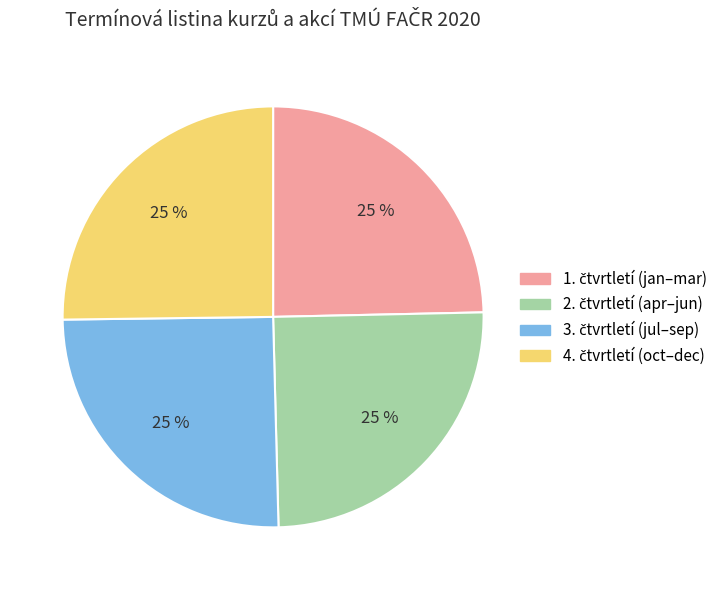

Does any single category account for the majority?

No